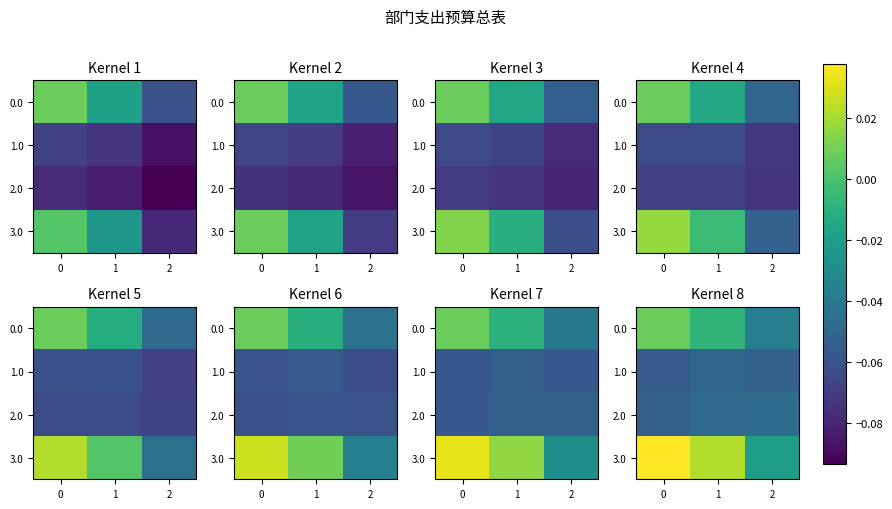

What is the sum of all 2.0 values?

-0.1